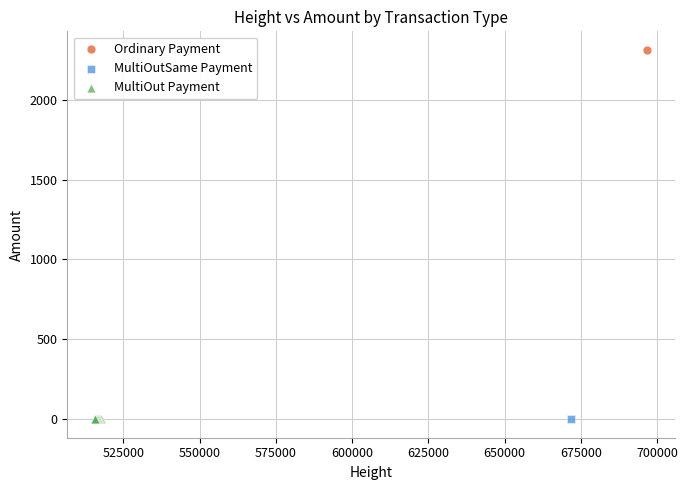

What are all the series names shown in the legend?

Ordinary Payment, MultiOutSame Payment, MultiOut Payment